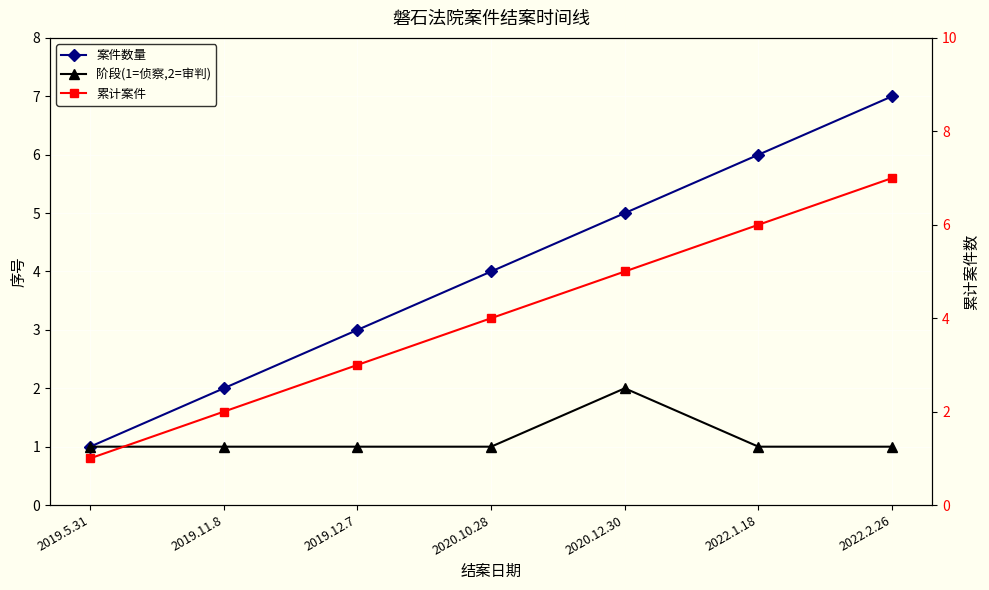

What position from the right is 2022.1.18?

2